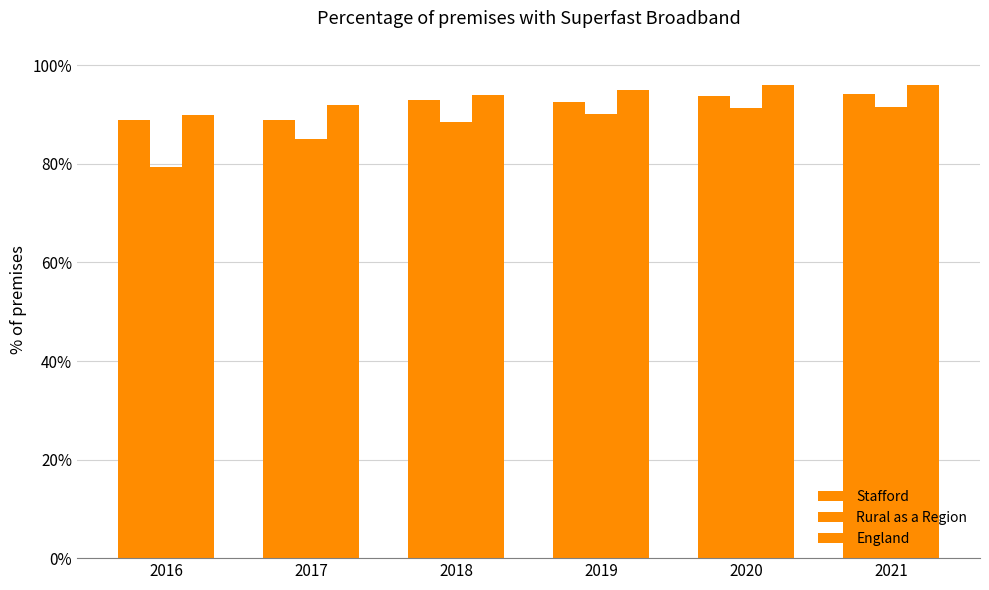

At 2021, list the series in order from largest to smallest.

England, Stafford, Rural as a Region